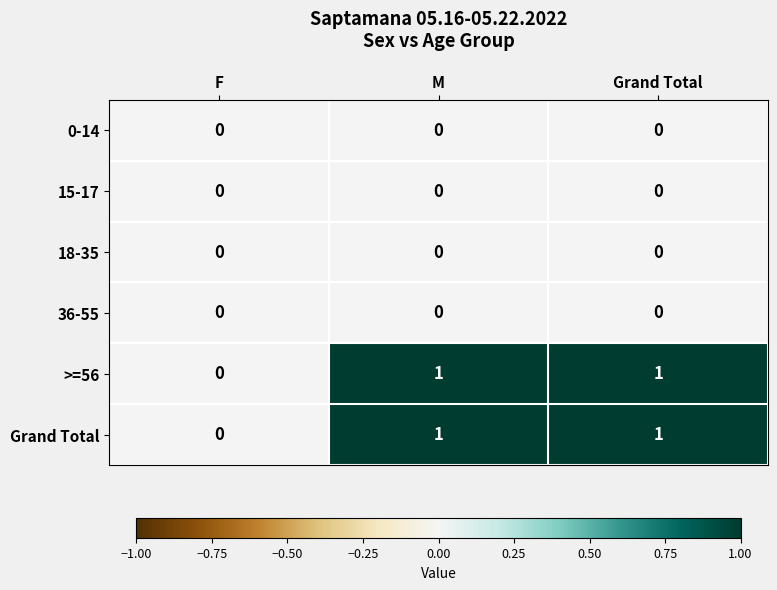

Count the number of categories in the chart.

3